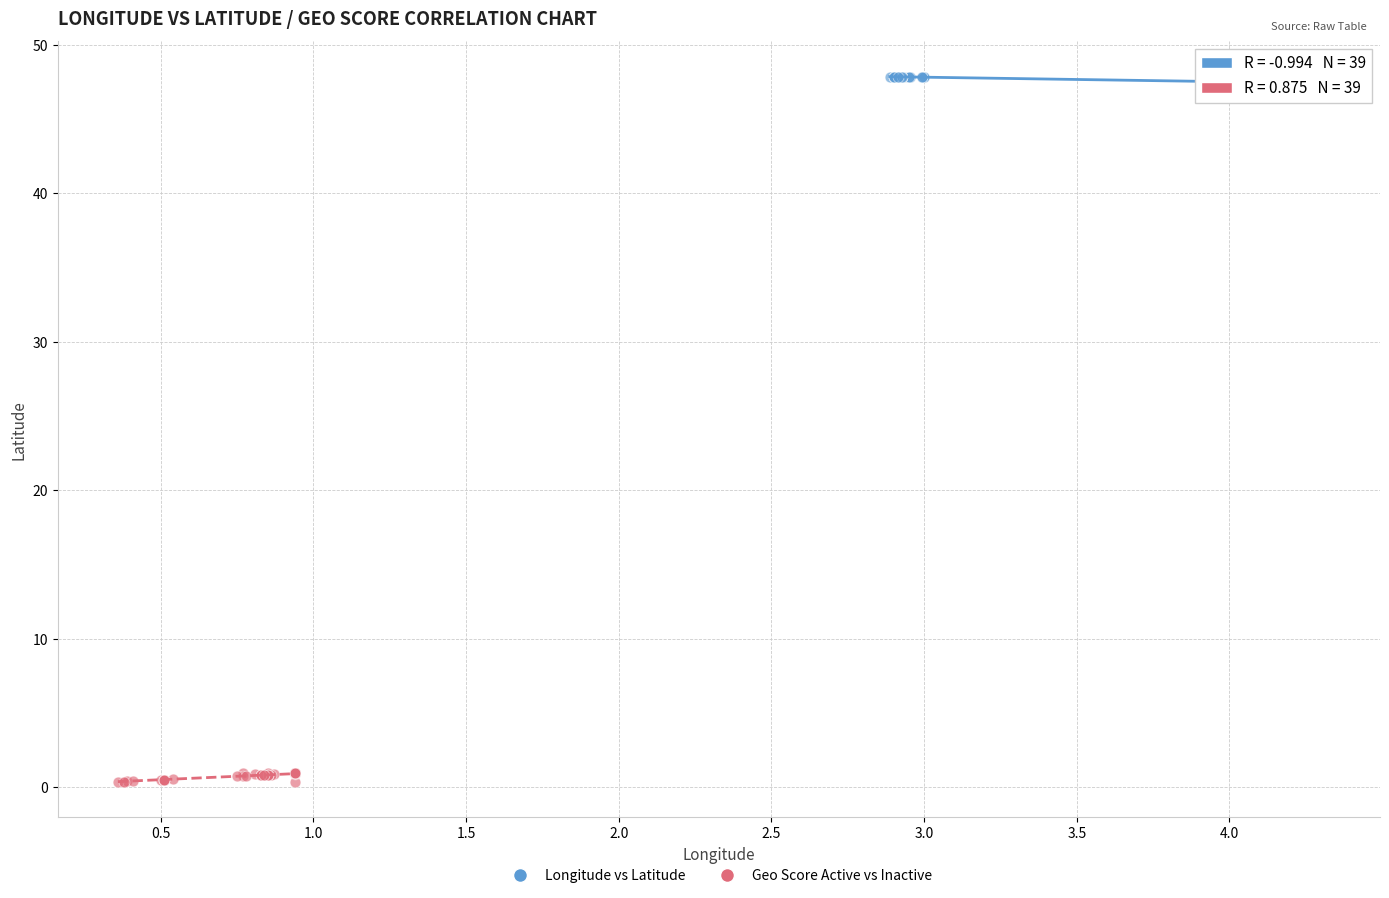

Which series reaches the minimum Y coordinate?

Geo Score Active vs Inactive